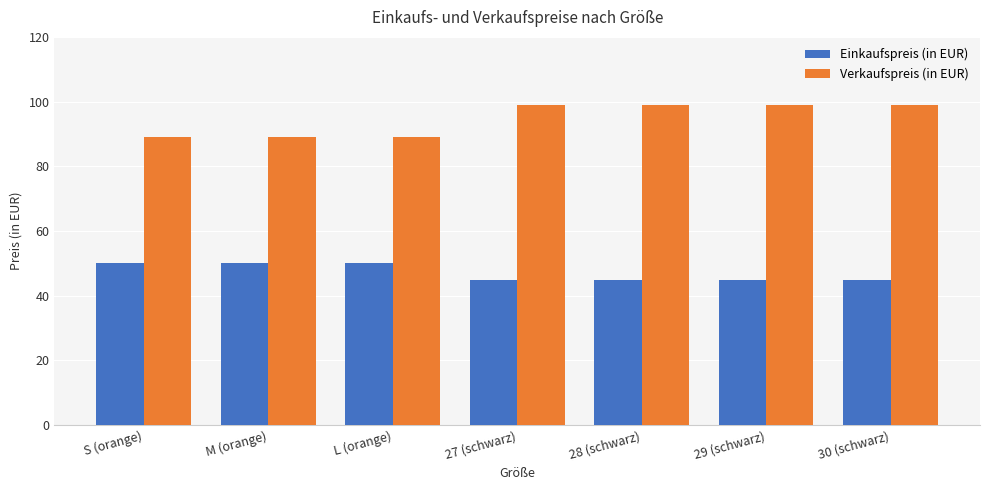

Does the chart contain stacked bars?

No